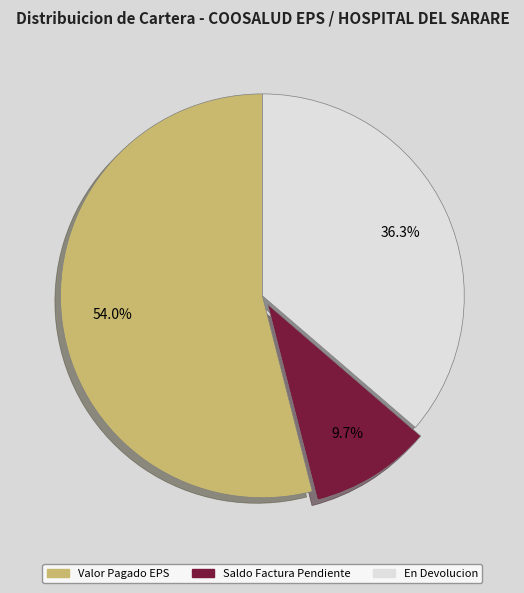

To the nearest percent, what is the difference between the largest and smallest slice percentages?

44%